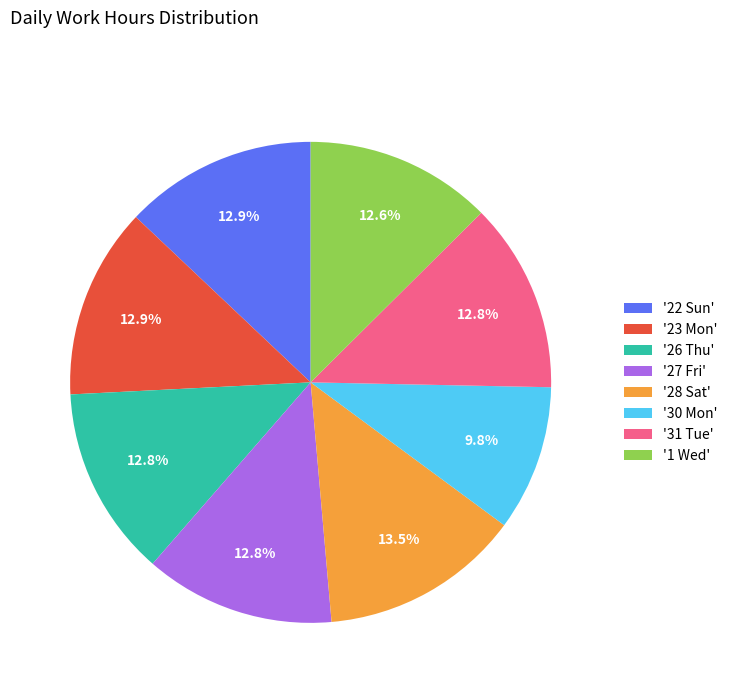

Approximately how many times larger is the value at '31 Tue' compared to '26 Thu'?

1.0